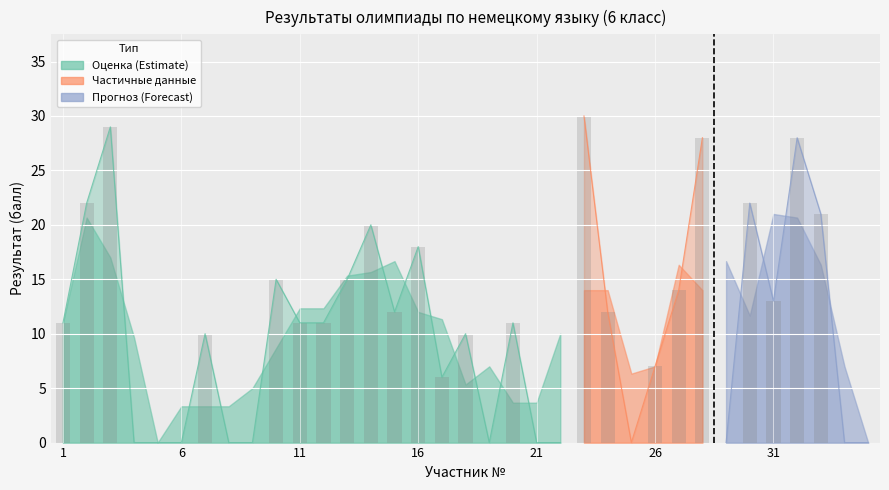

Rank the categories by value from highest to lowest.

23, 3, 28, 32, 2, 30, 33, 14, 16, 10, 13, 27, 31, 15, 24, 1, 11, 12, 20, 7, 18, 26, 17, 4, 5, 6, 8, 9, 19, 21, 22, 25, 29, 34, 35